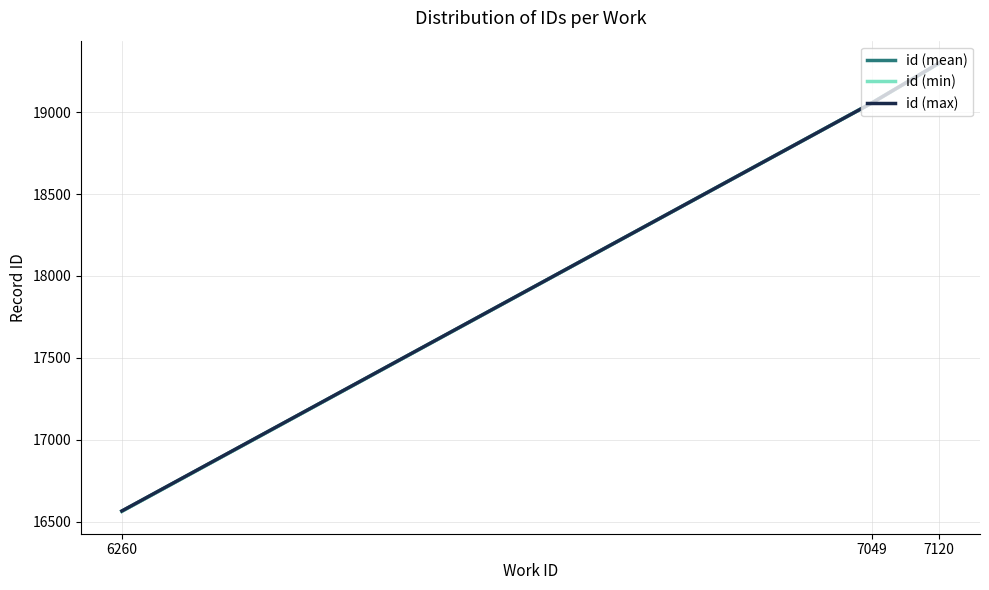

What is the difference between the second highest and minimum values in the id (mean) series?

2490